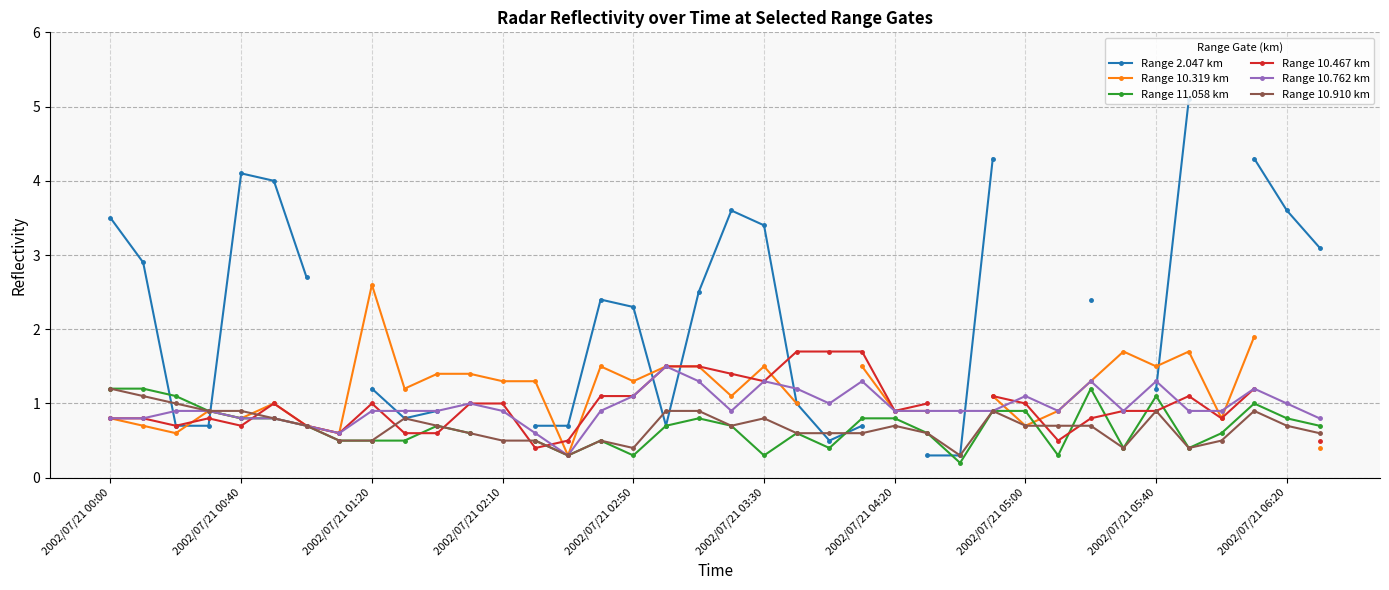

List the series in order of their peak value, lowest first.

Range 11.058 km, Range 10.910 km, Range 10.762 km, Range 10.467 km, Range 10.319 km, Range 2.047 km